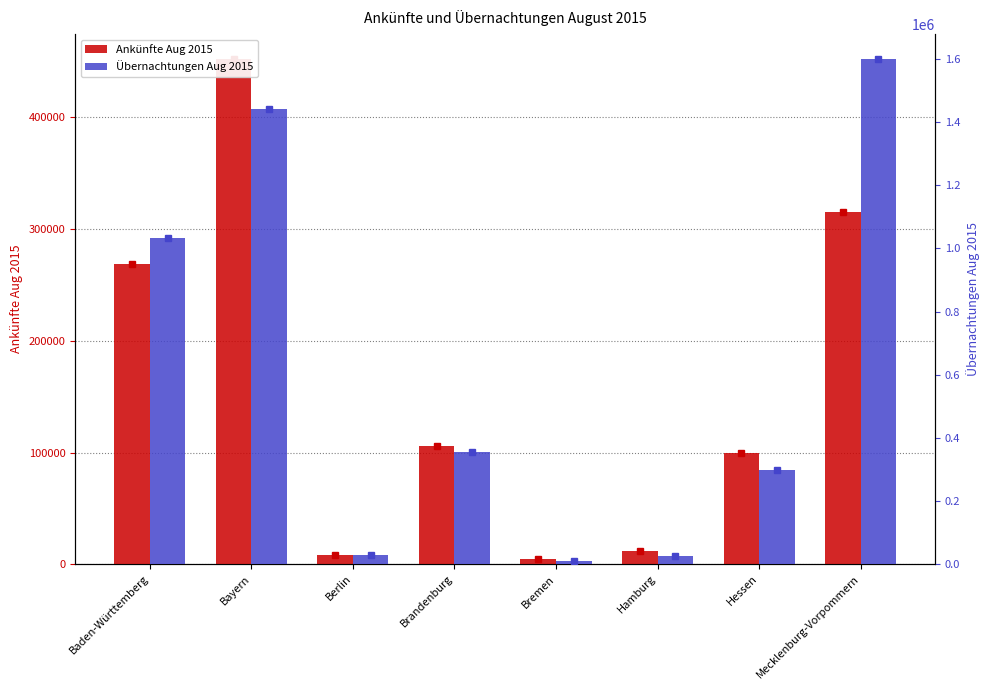

Is it true that Ankünfte Aug 2015 equals 471562 at Baden-Württemberg?

False